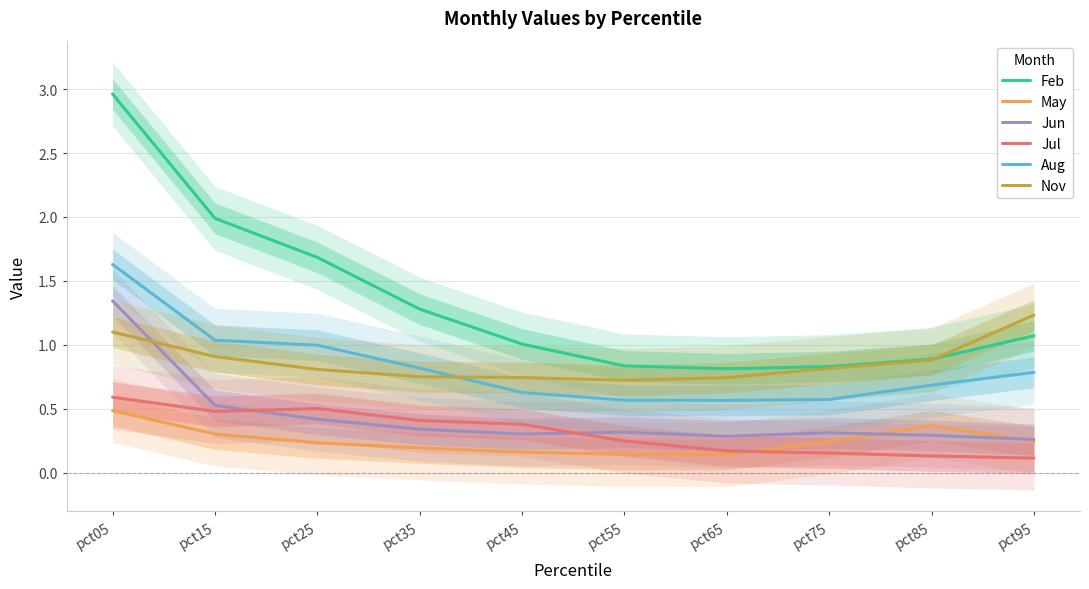

True or false: Aug and May cross at least once.

False